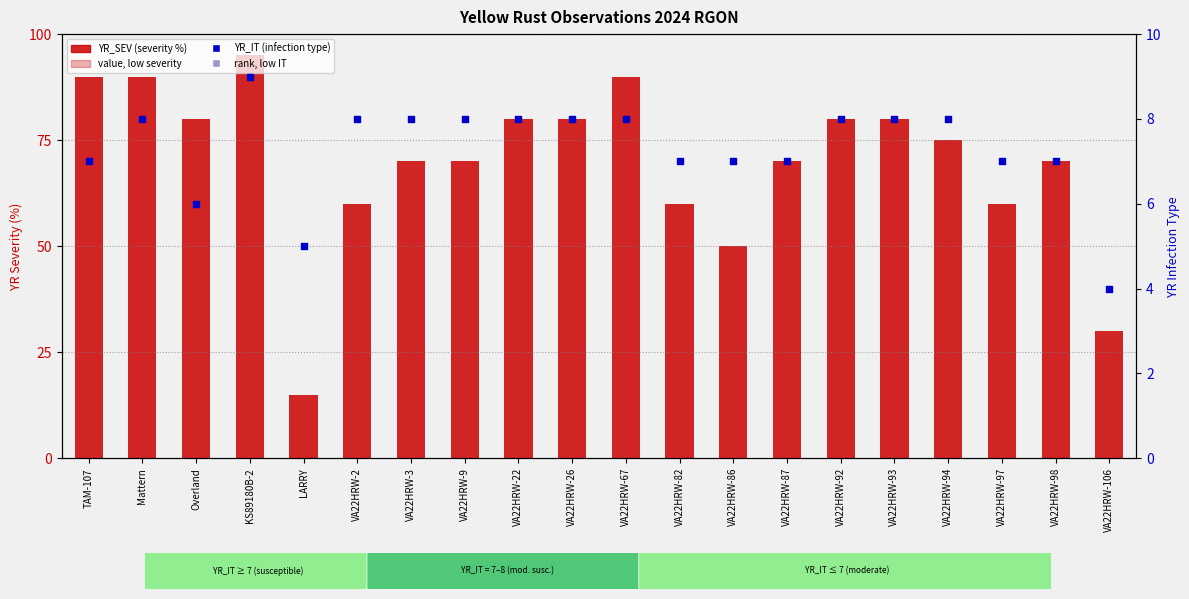

What are all the series names shown in the legend?

YR_SEV (severity %), YR_IT (infection type)